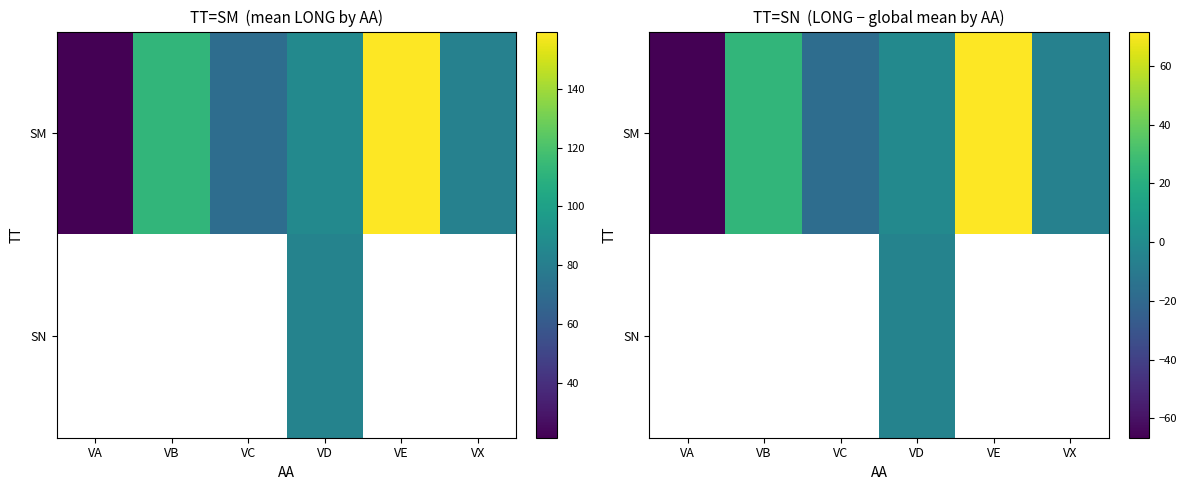

How many values in the SN series are below -4?

1